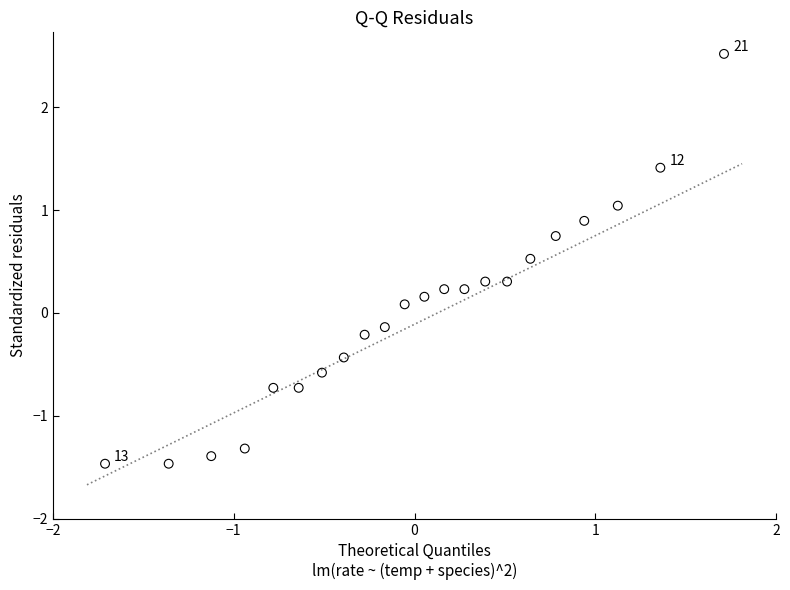

What is the range of Y values (max minus min)?

4.0